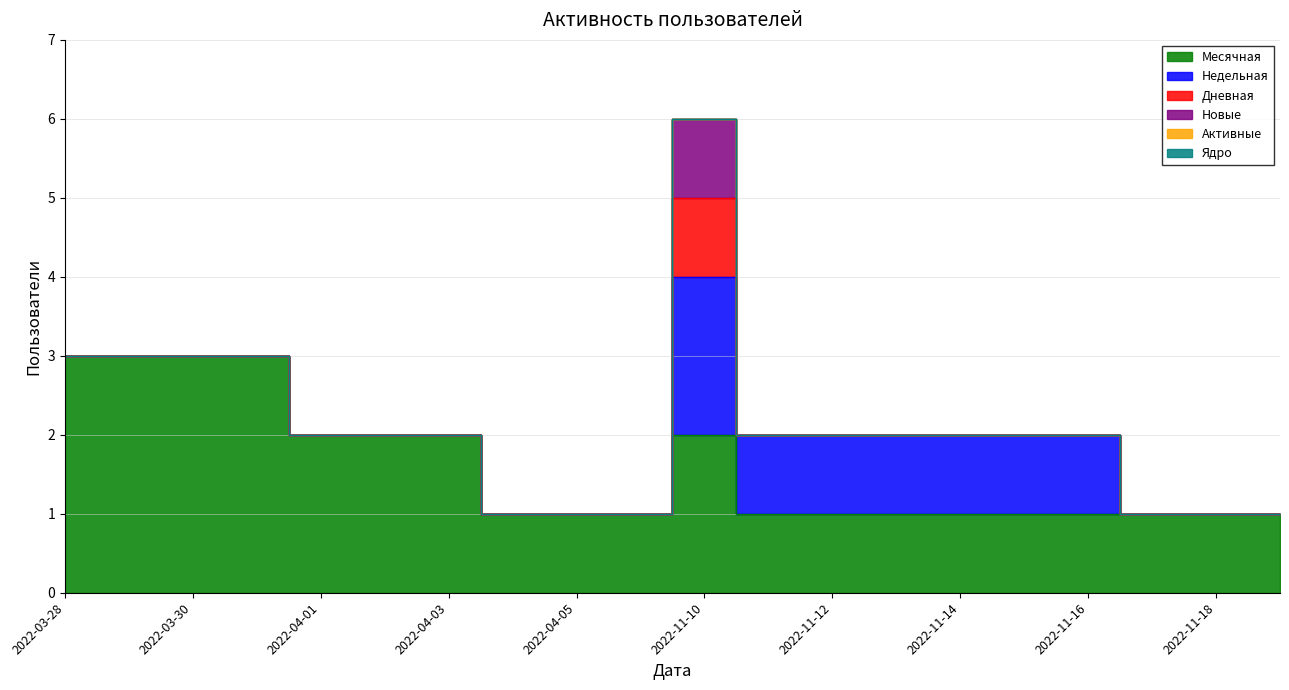

How many distinct data groups are displayed?

6